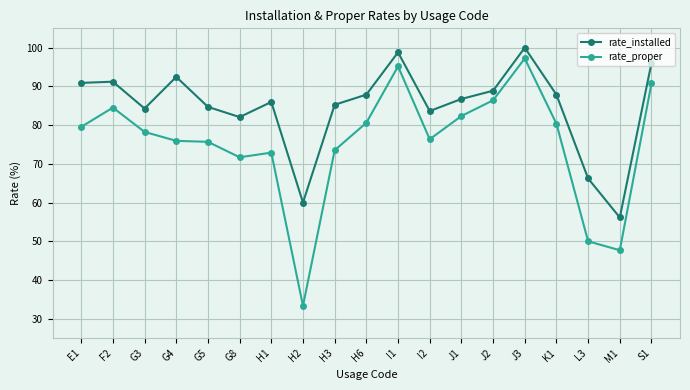

Count the number of data series in this chart.

2